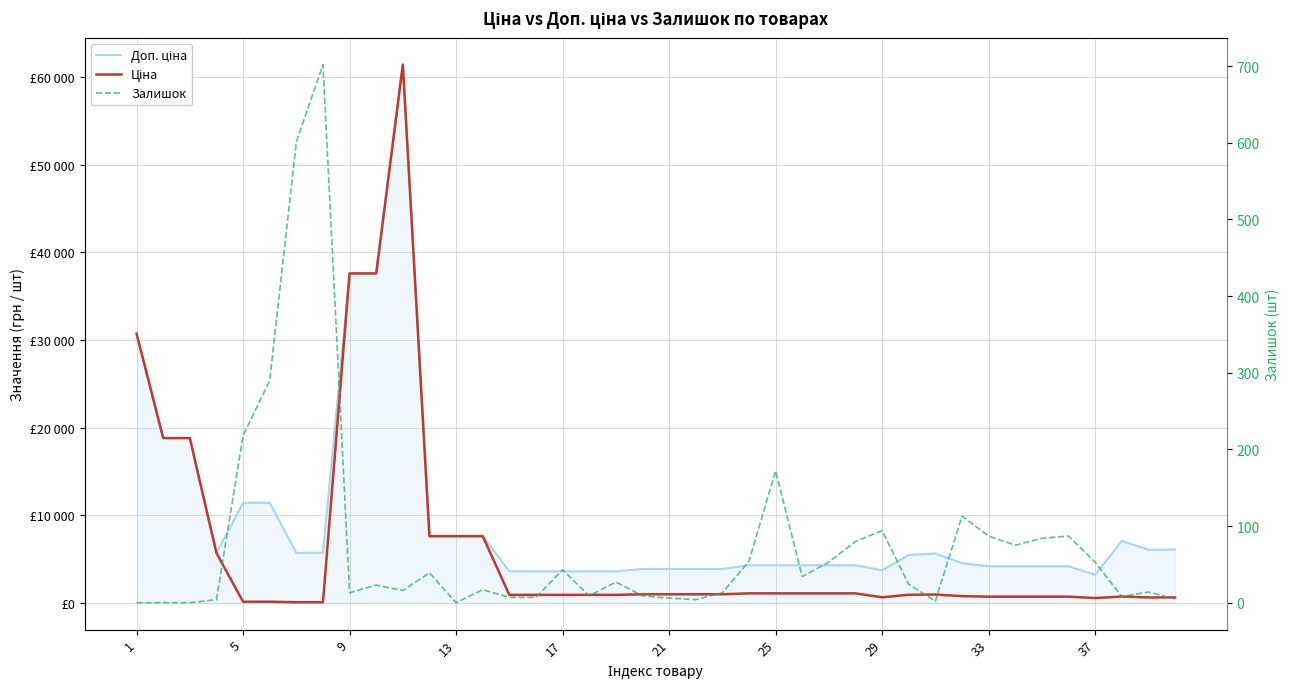

How many positive values does the Залишок series have?

36